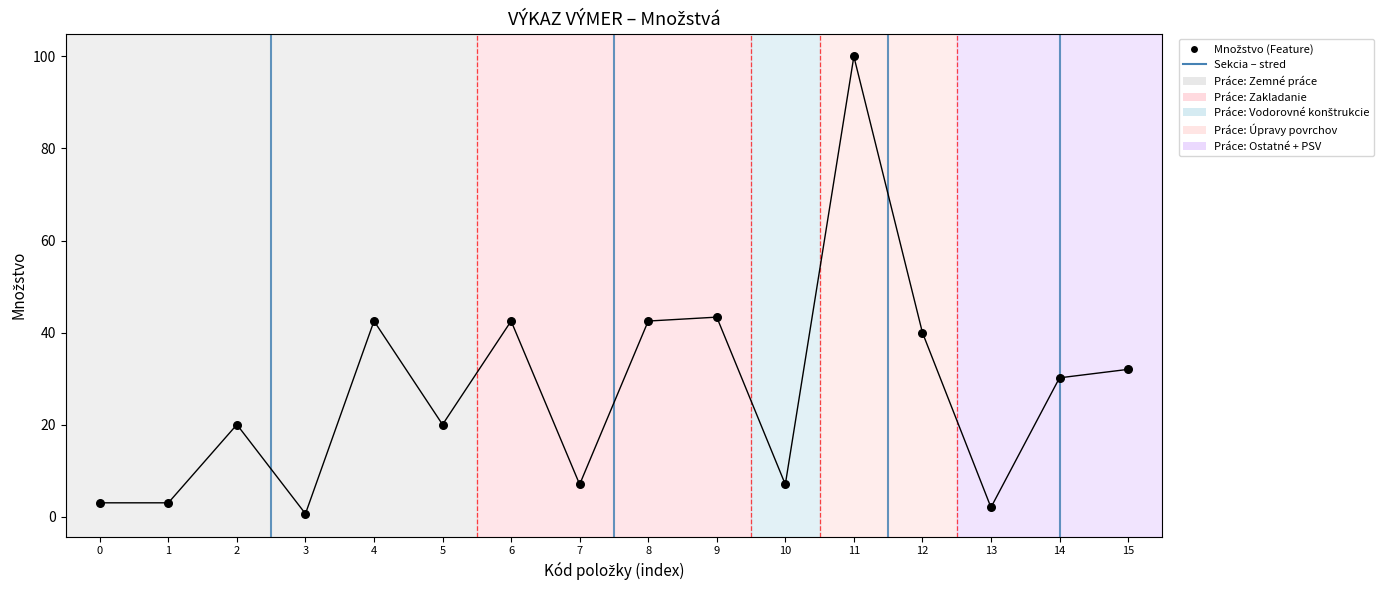

What is the range of Y values (max minus min)?

99.4